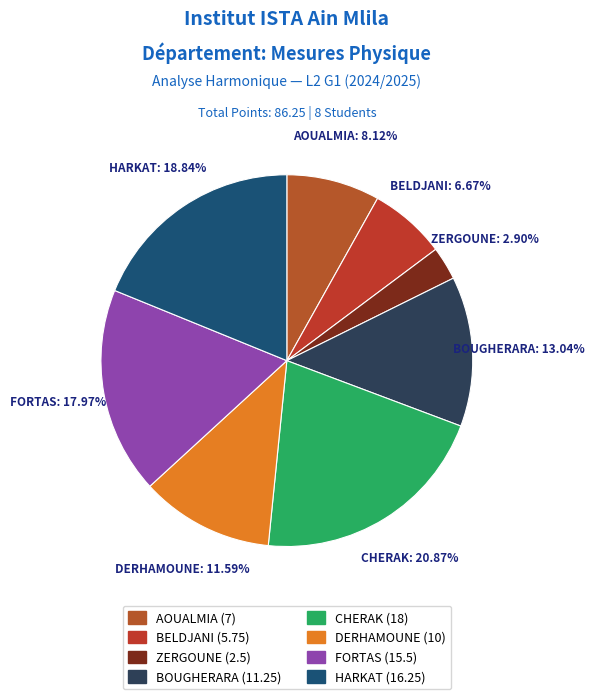

Is the sum of CHERAK and BOUGHERARA greater than half?

No